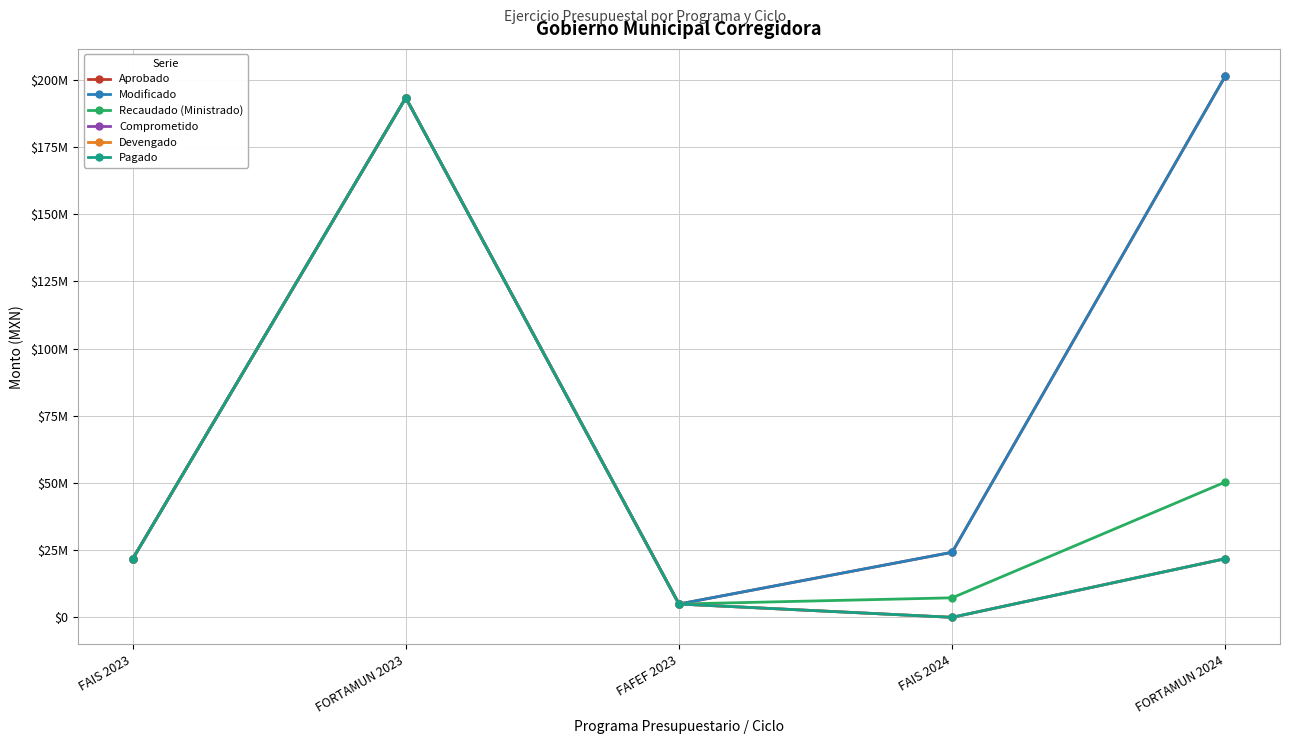

At which category is the sum across all series the highest?

FORTAMUN 2023